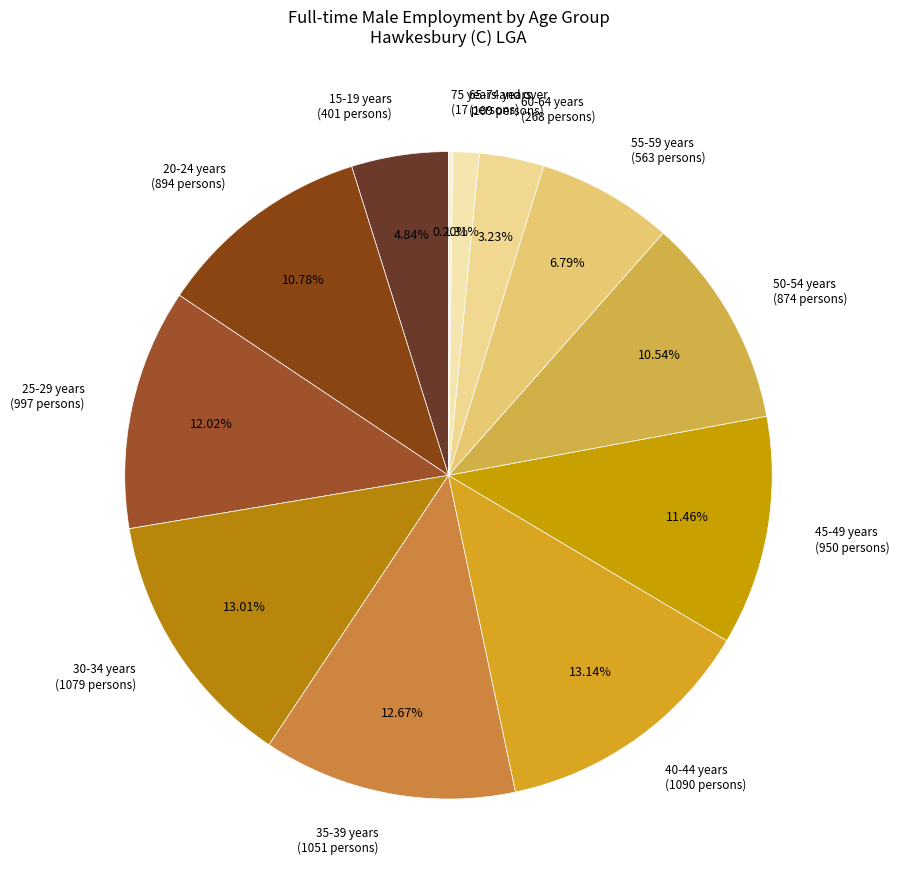

Is there a majority slice in this chart?

No